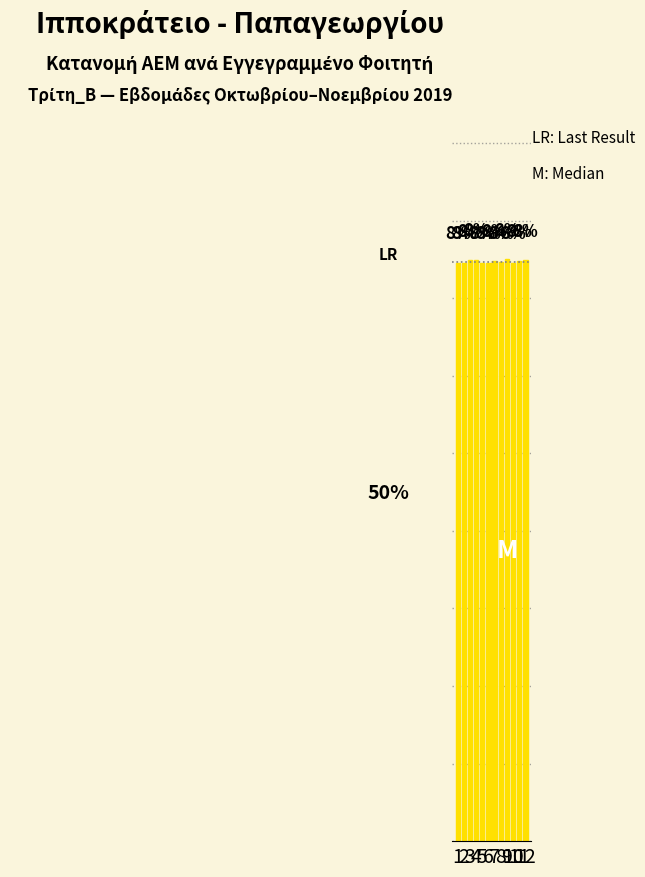

How many bars are there in total?

12